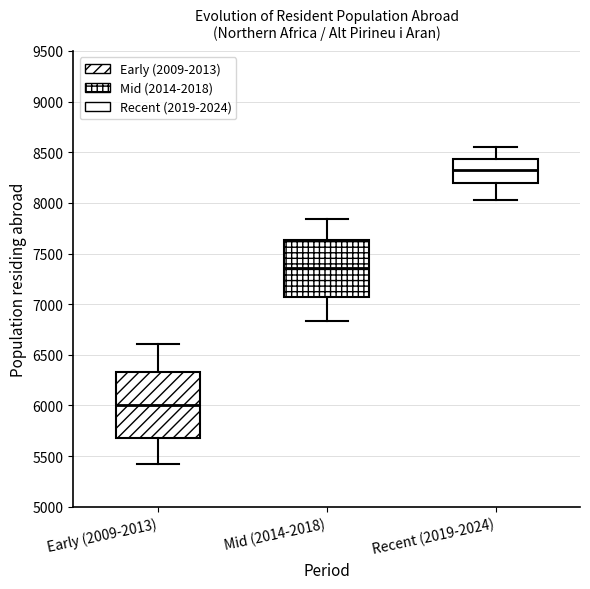

Comparing the boxes themselves (not the whiskers), which one is the tallest?

Early (2009-2013)